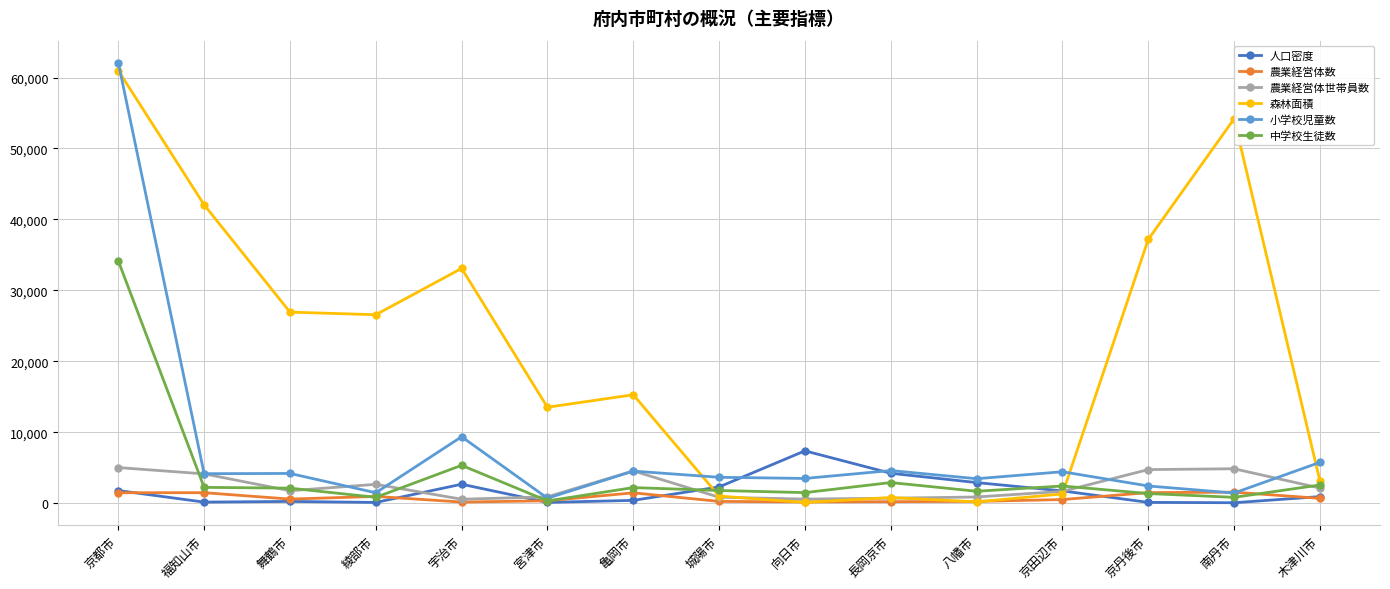

What is the sum of the 農業経営体数 values at 木津川市 and 城陽市?

905.0